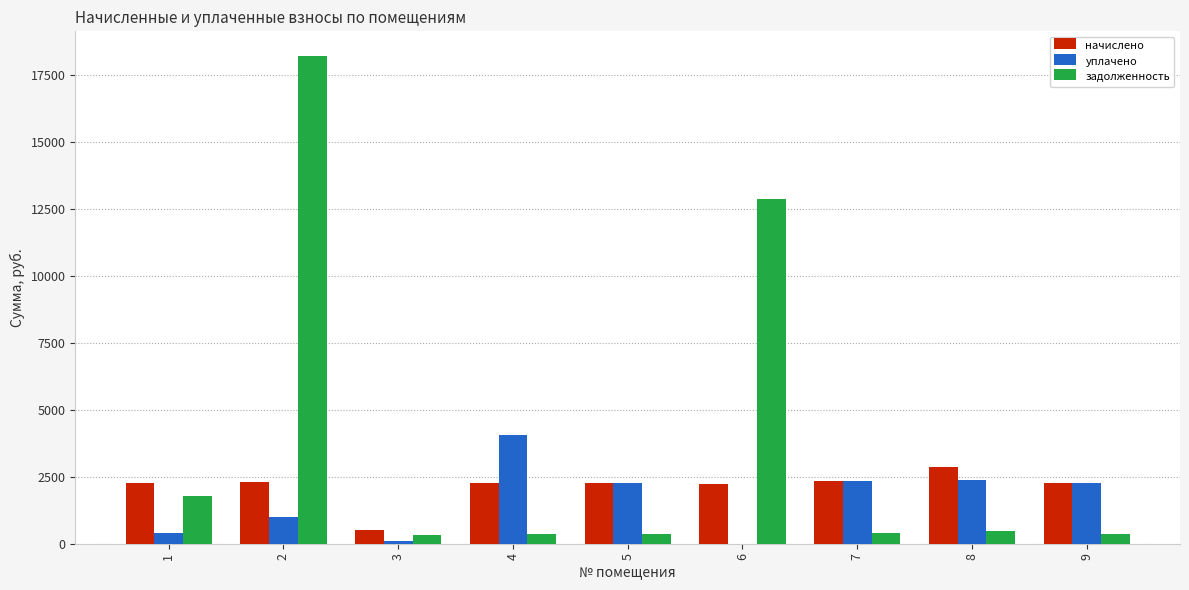

How many data points does each series have?

9